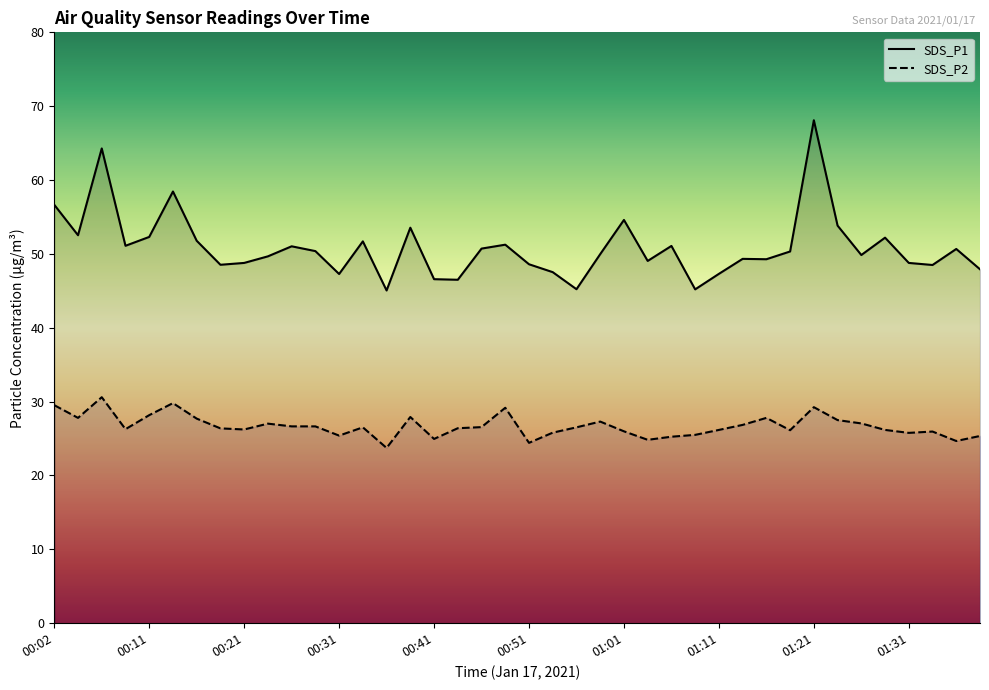

Which series has the largest range (max minus min)?

SDS_P1